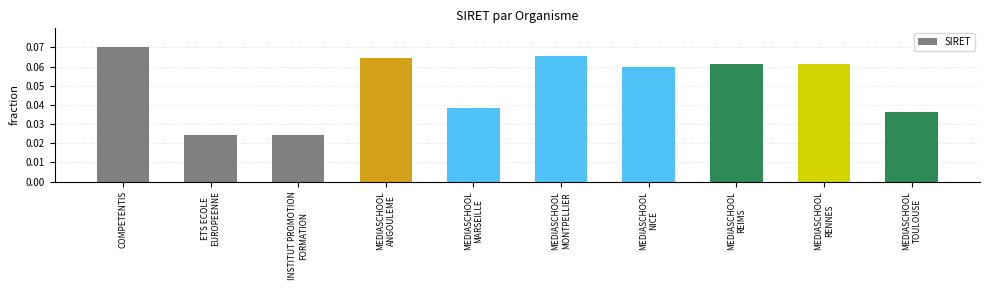

Which category has the highest value across all series?

COMPETENTIS